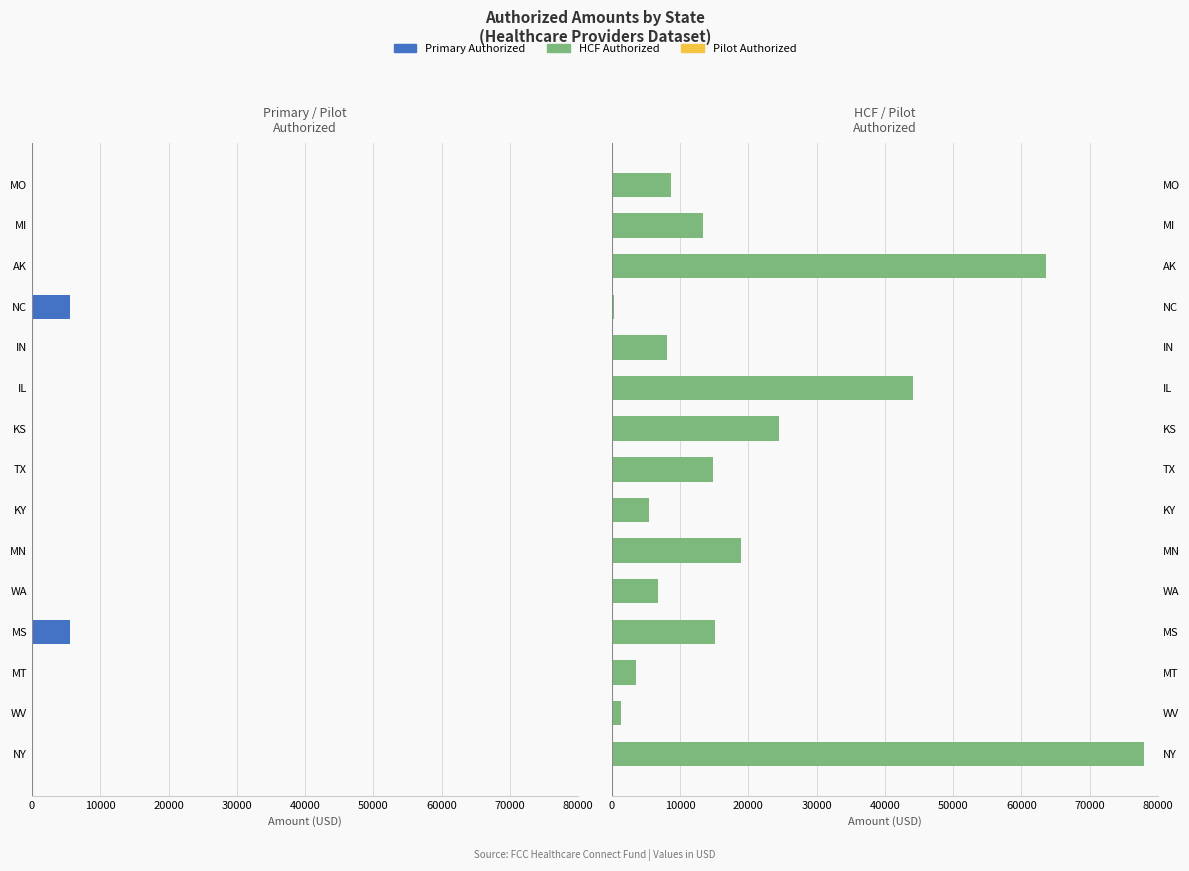

Which series has the largest total across all categories?

HCF Authorized